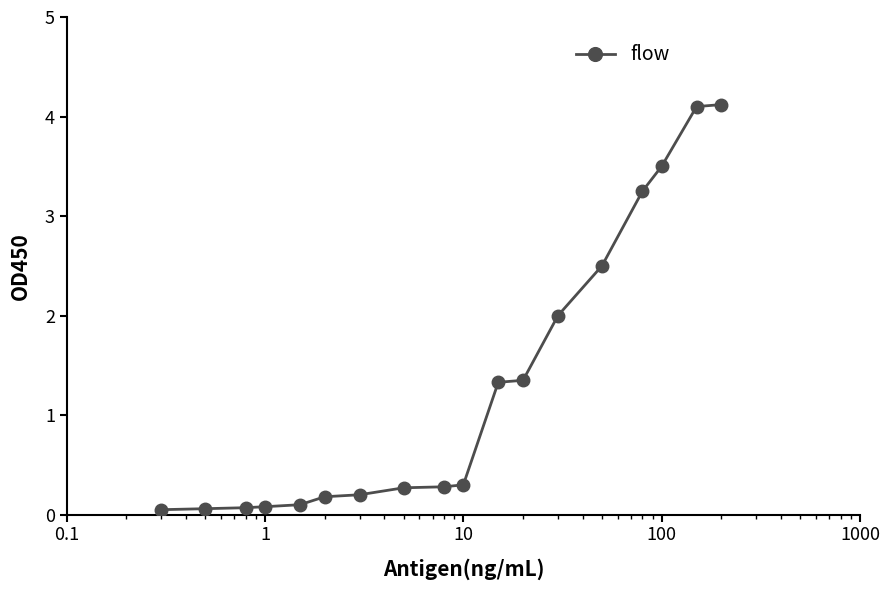

What is the greatest value displayed?

4.1